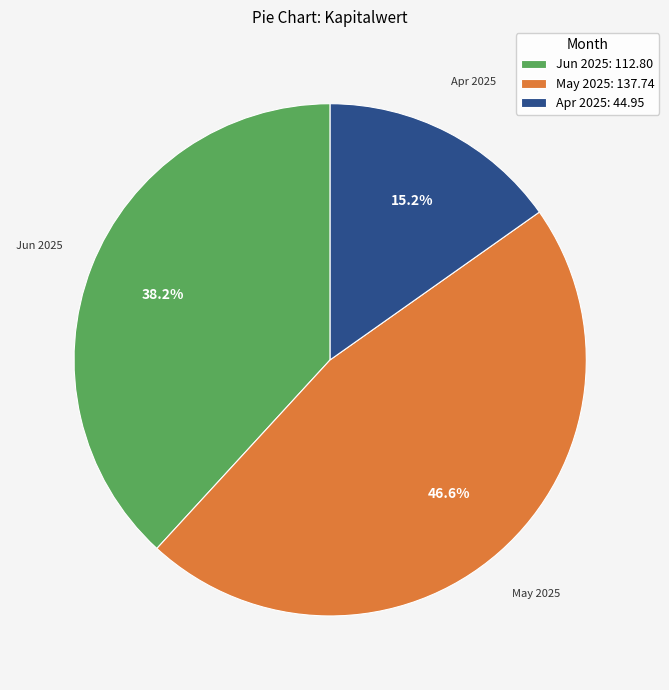

Rank the categories by value from highest to lowest.

May 2025: 137.74, Jun 2025: 112.80, Apr 2025: 44.95